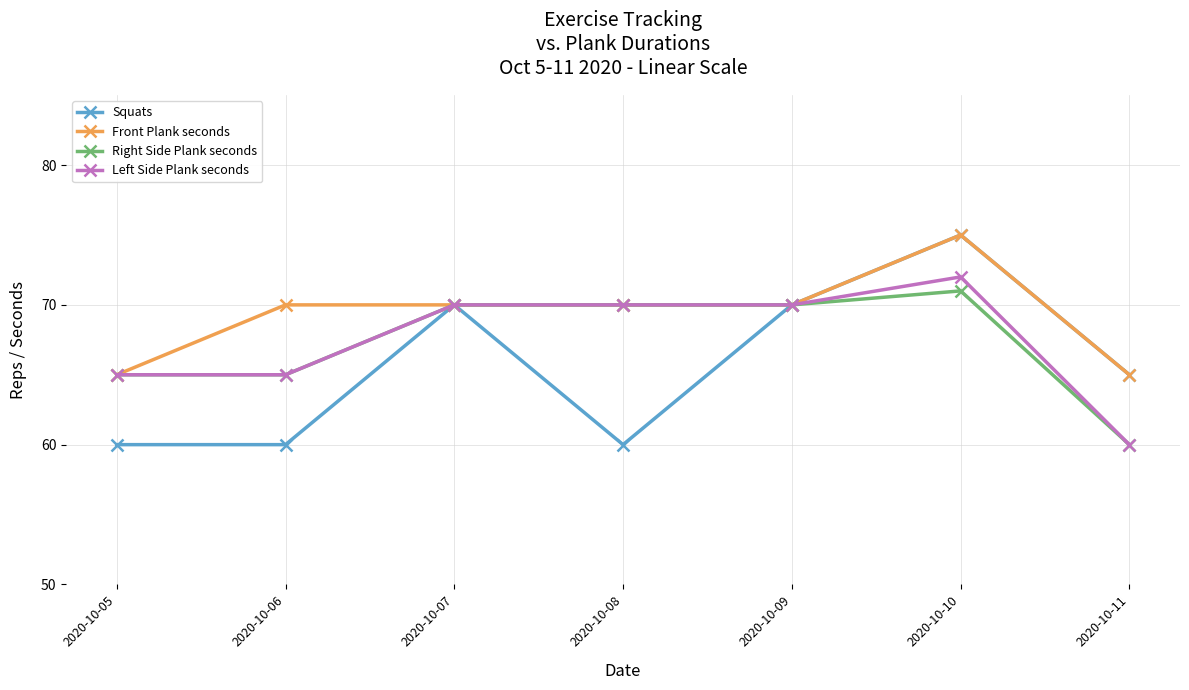

Is it true that Squats equals 101 at 2020-10-06?

False